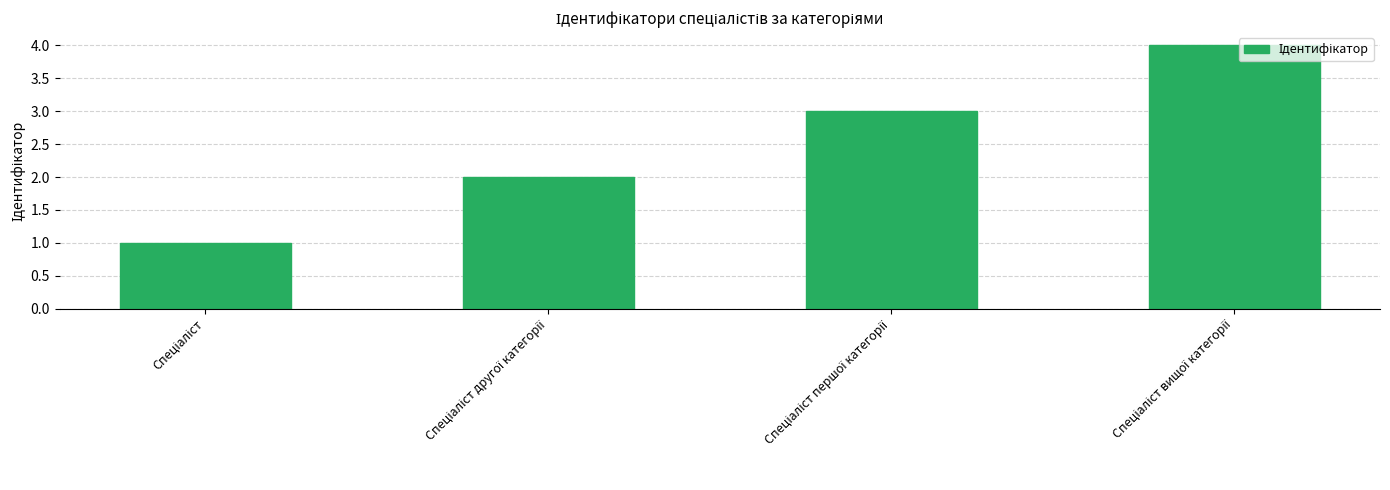

What is the maximum value shown in the chart?

4